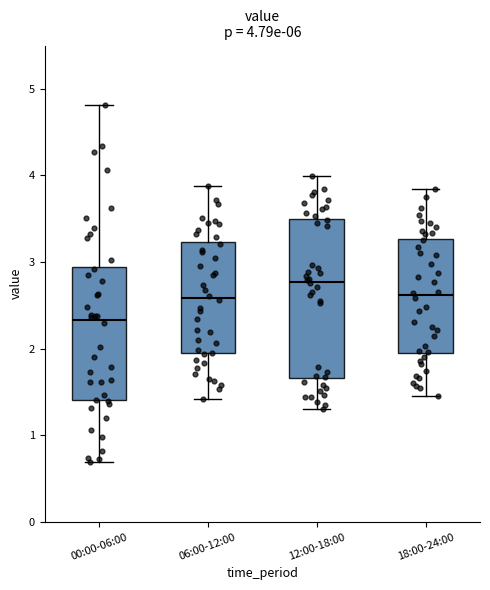

Which box is the tallest, from its lower edge to its upper edge?

12:00-18:00